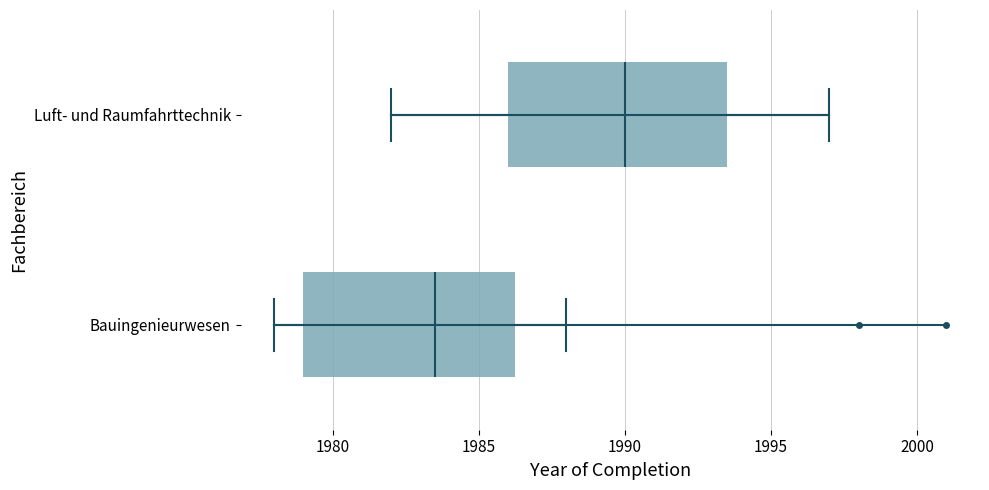

Which box has the furthest to the right median line?

Luft- und Raumfahrttechnik